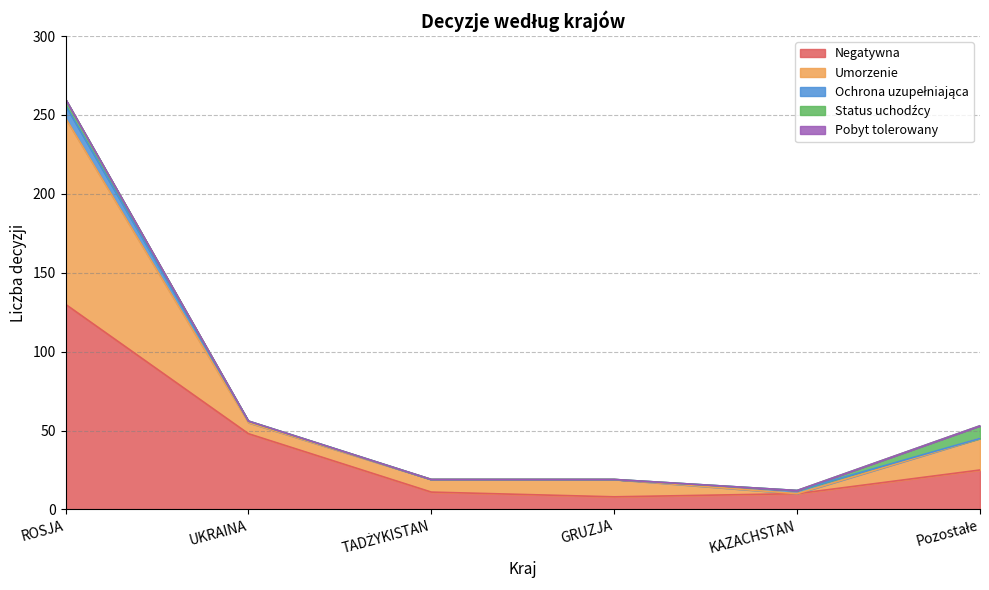

At GRUZJA, list the series in order from smallest to largest.

Ochrona uzupełniająca, Status uchodźcy, Pobyt tolerowany, Negatywna, Umorzenie